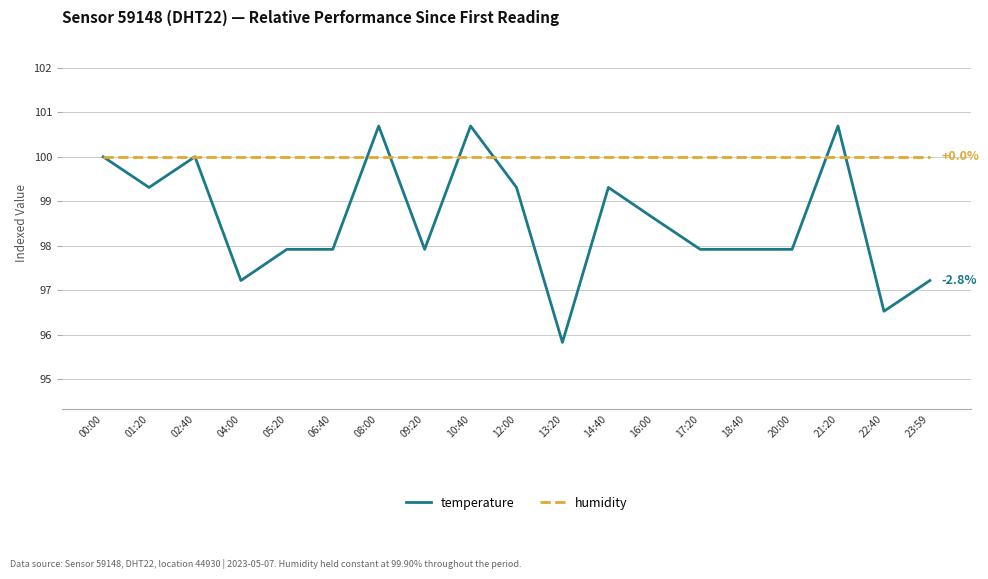

What is the minimum value shown in the chart?

95.8